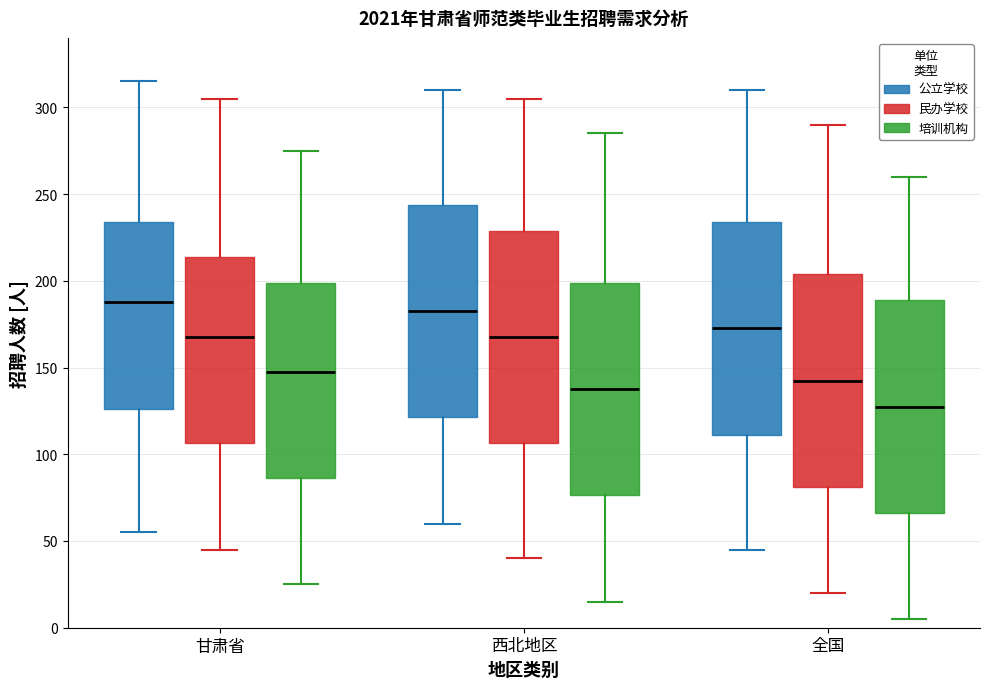

Where does the upper whisker of the box for 甘肃省 (公立学校) end on the y-axis? The values are not printed on the chart, so give them approximately, as read against the axis.

315